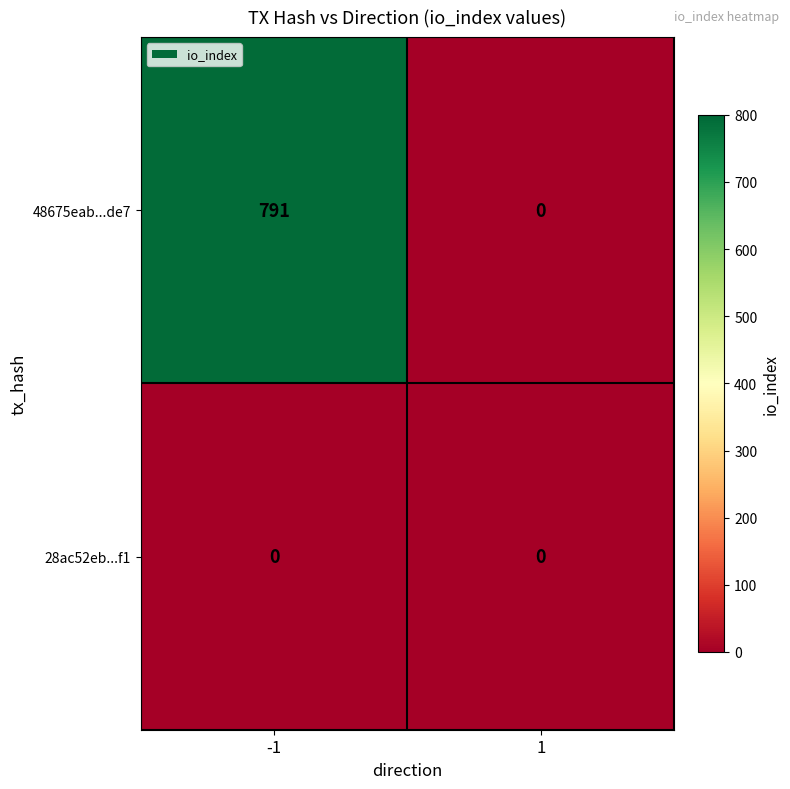

What is the approximate value of 48675eab...de7 at -1?

791